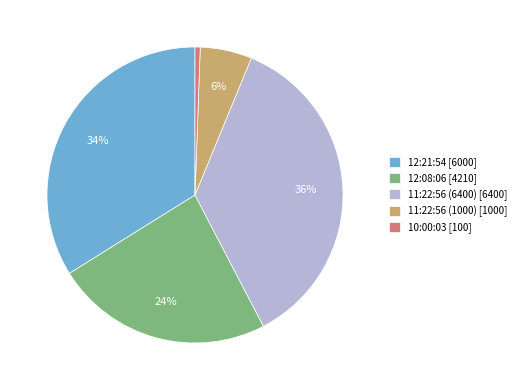

The 12:21:54 slice represents 46% of the pie. True or false?

False